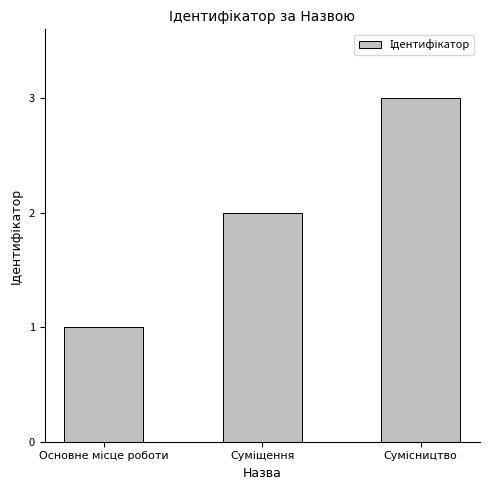

Reading left to right, extract all data points from this chart.

1	2	3